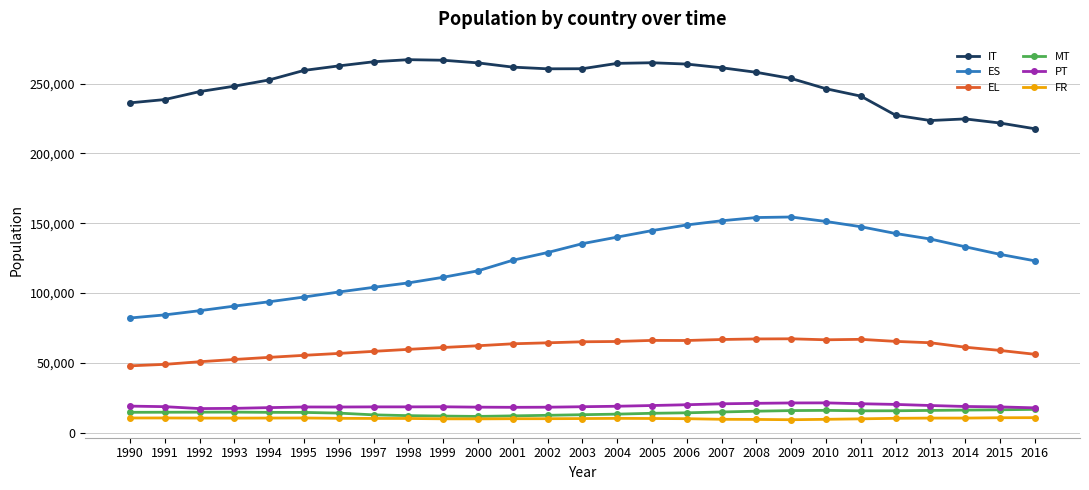

What is the sum of all ES values?

3320769